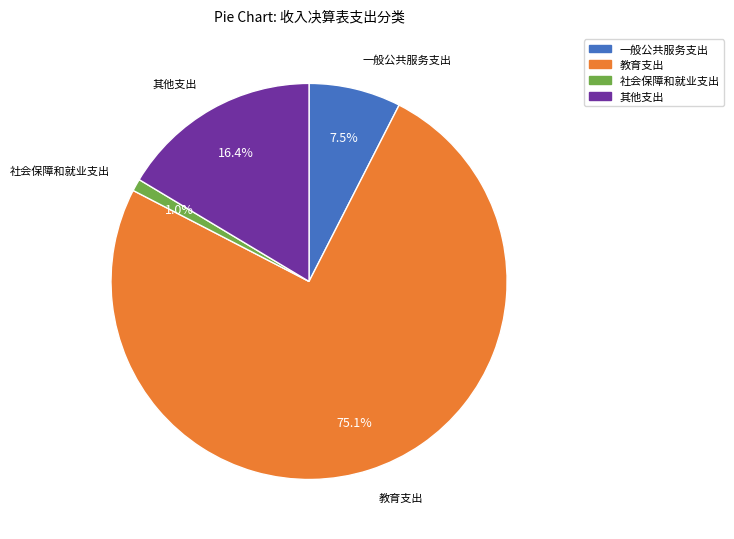

What portion of the pie excludes 一般公共服务支出?

92.5%